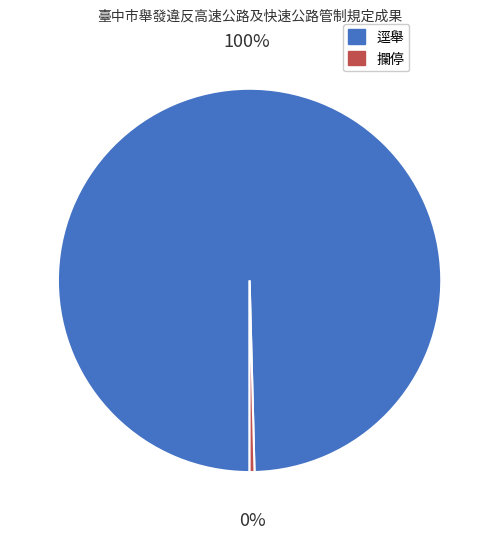

Count the number of slices in the pie.

2